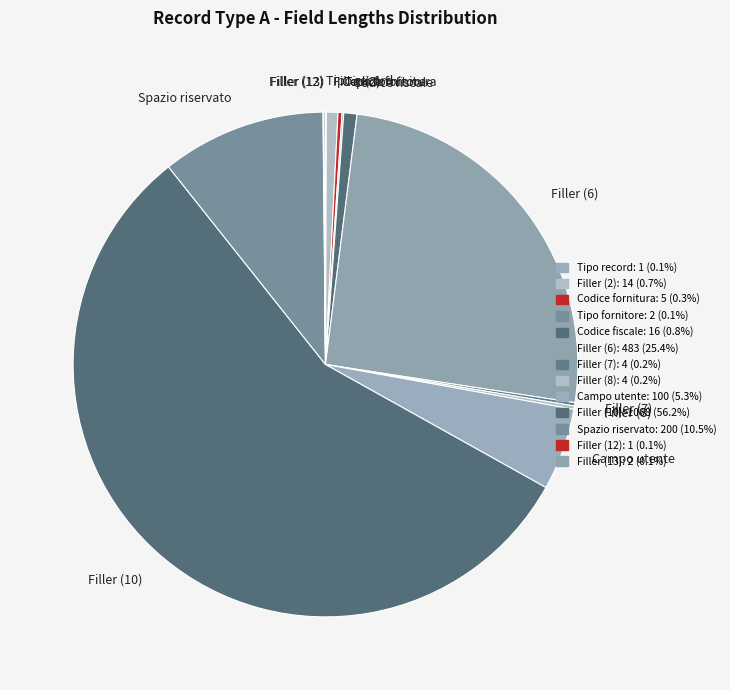

Is the sum of Filler (2) and Filler (10) greater than half?

Yes